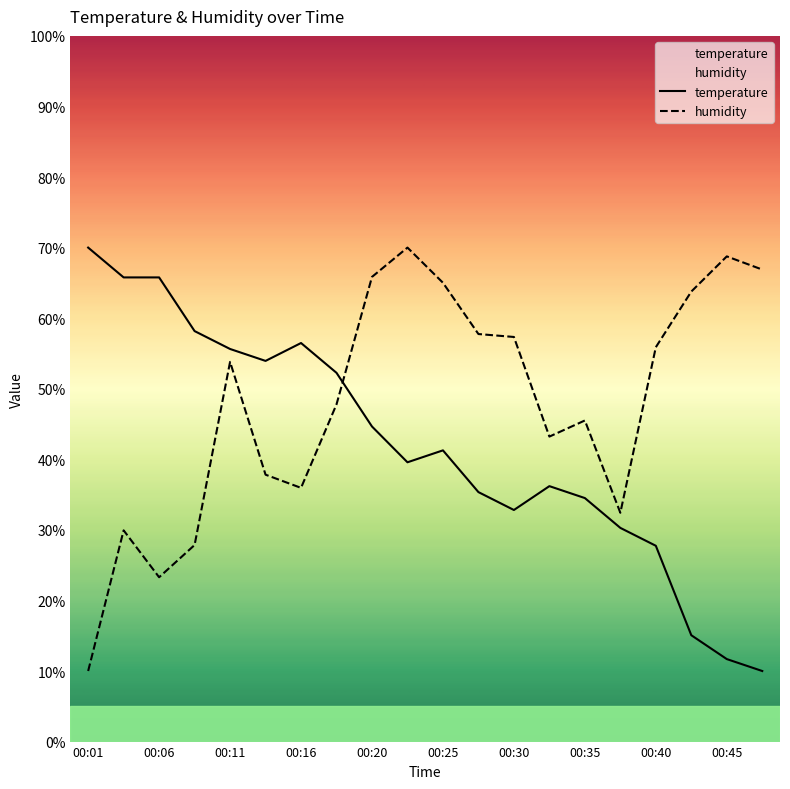

What is the average value of the humidity series?

47.9